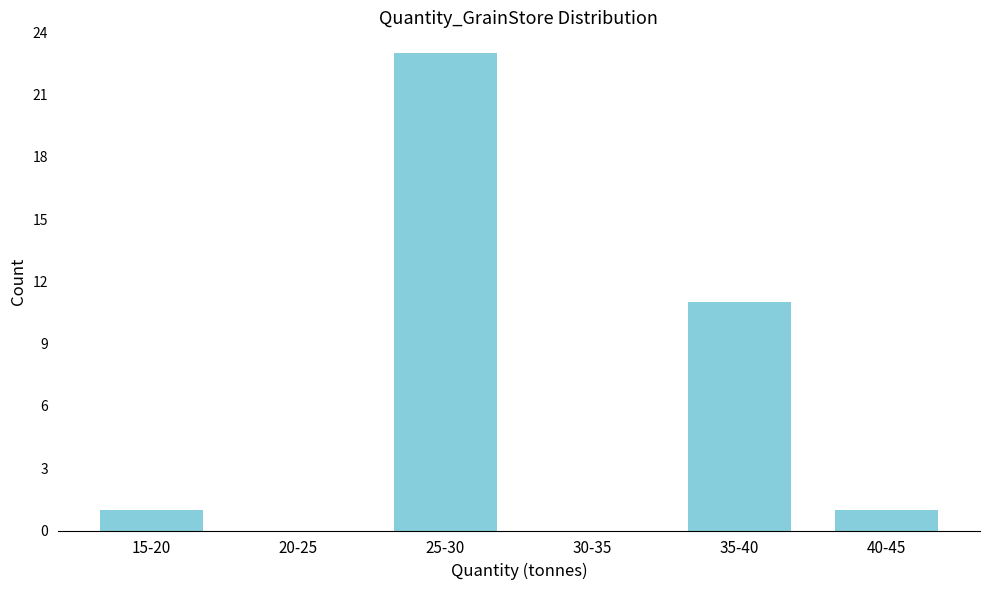

Reading left to right, extract all data points from this chart.

15-20=1	20-25=0	25-30=23	30-35=0	35-40=11	40-45=1